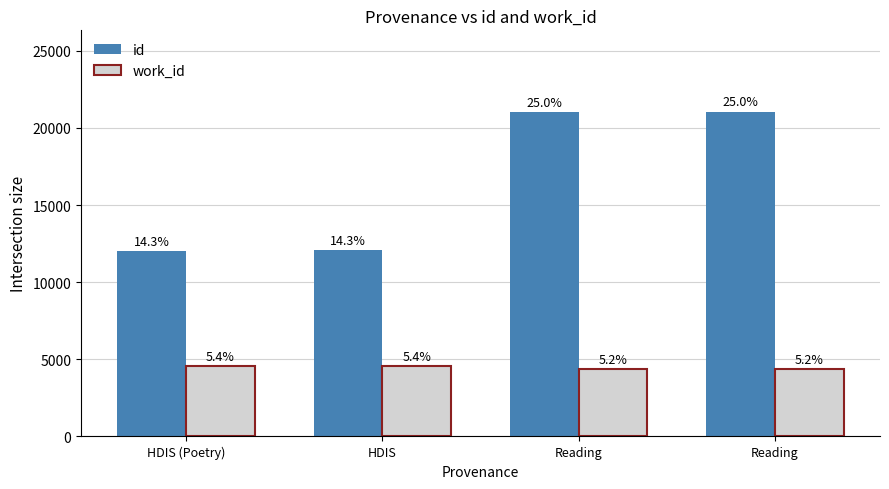

Are the bars horizontal?

No